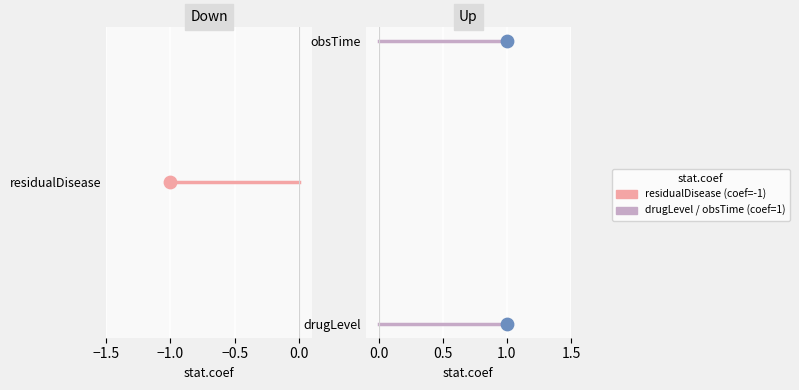

What is the change in value from residualDisease to obsTime?

+2